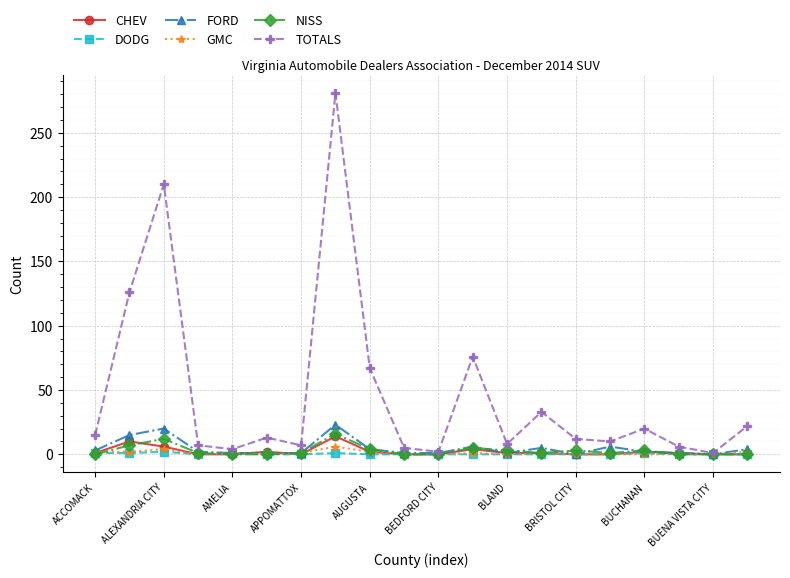

How many lines are shown in the chart?

6